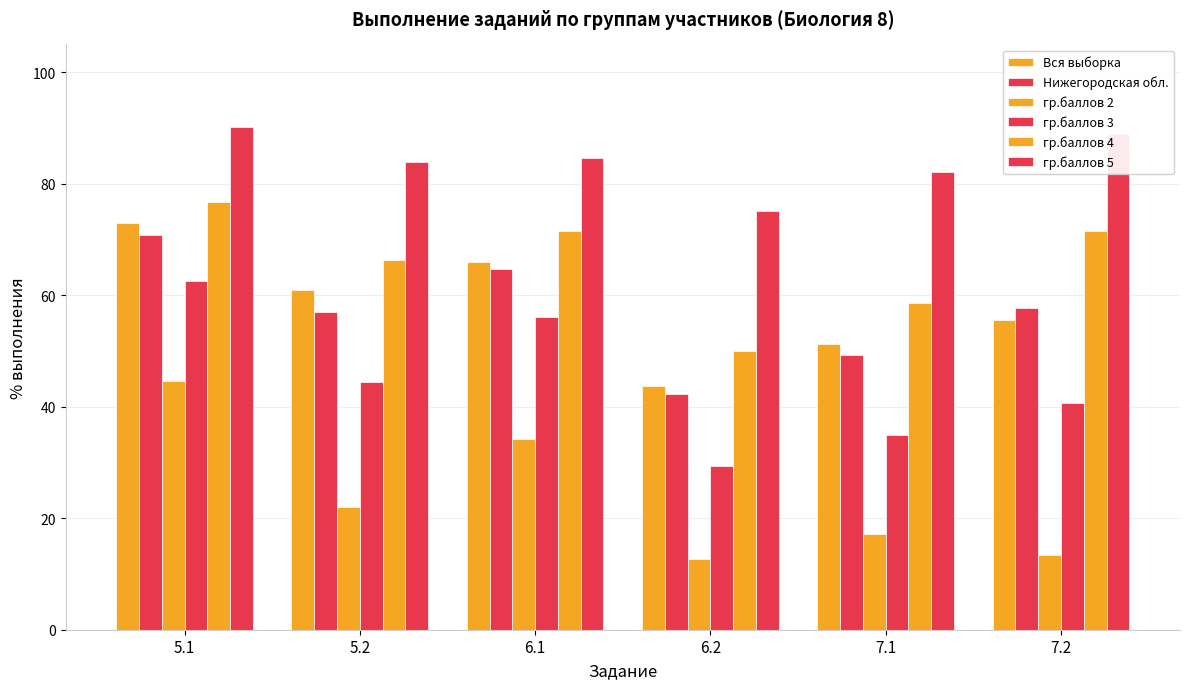

Which series has the widest spread of values?

гр.баллов 3